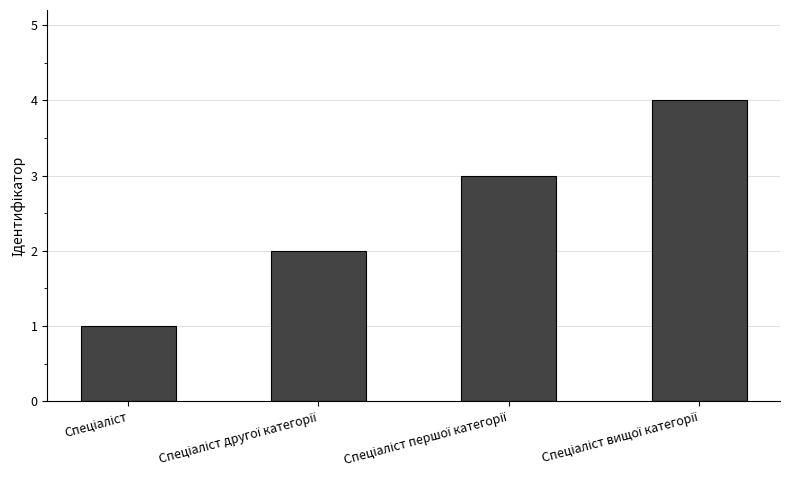

What is the smallest value displayed?

1